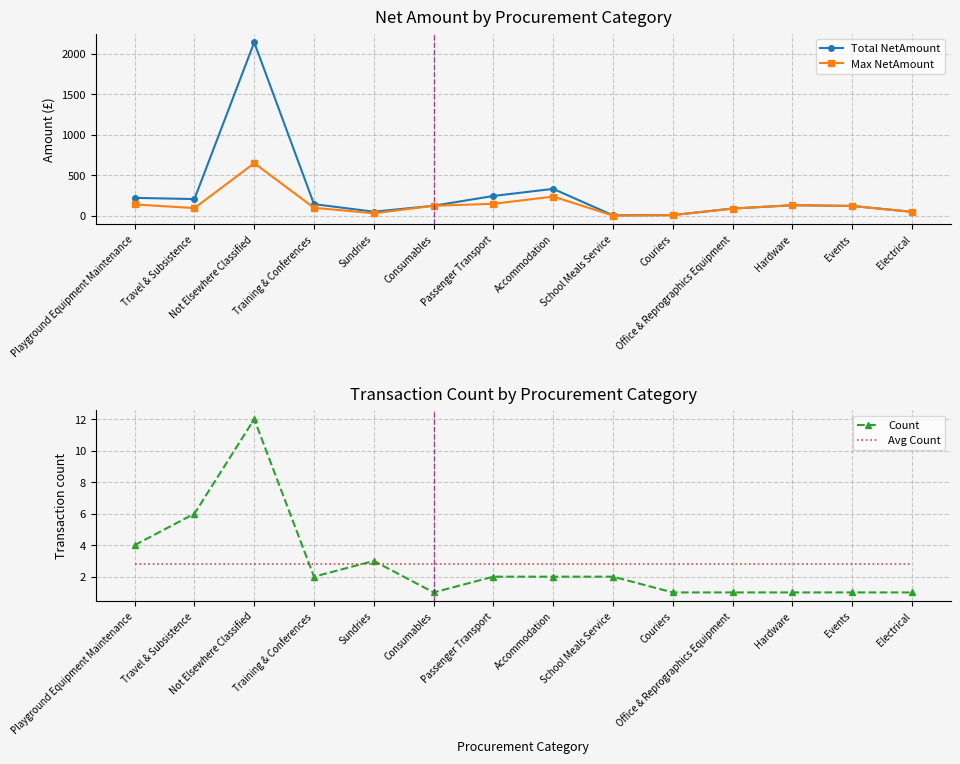

Is the value of Count at Couriers greater than the value of Total NetAmount at Office & Reprographics Equipment?

No